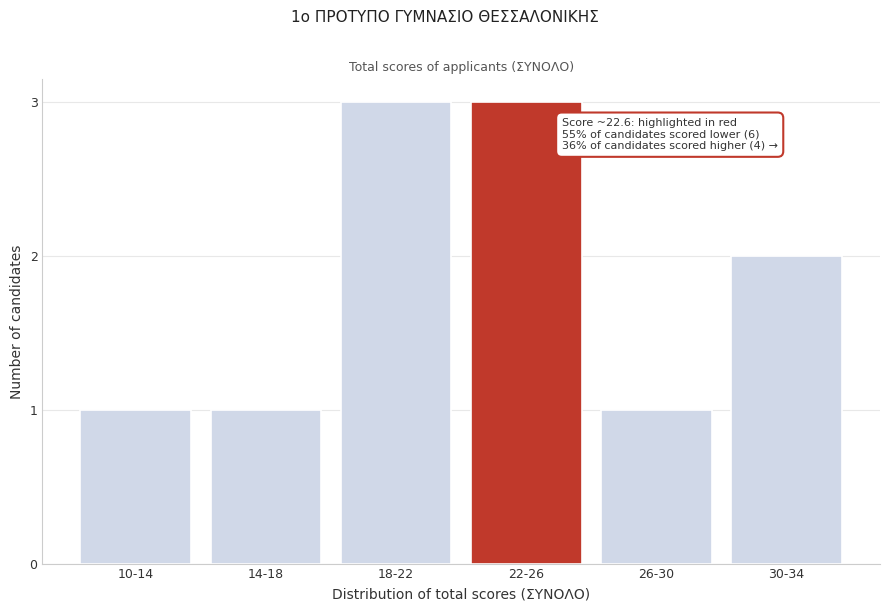

Reading right to left, what are all the values shown in this chart?

30-34=2	26-30=1	22-26=3	18-22=3	14-18=1	10-14=1